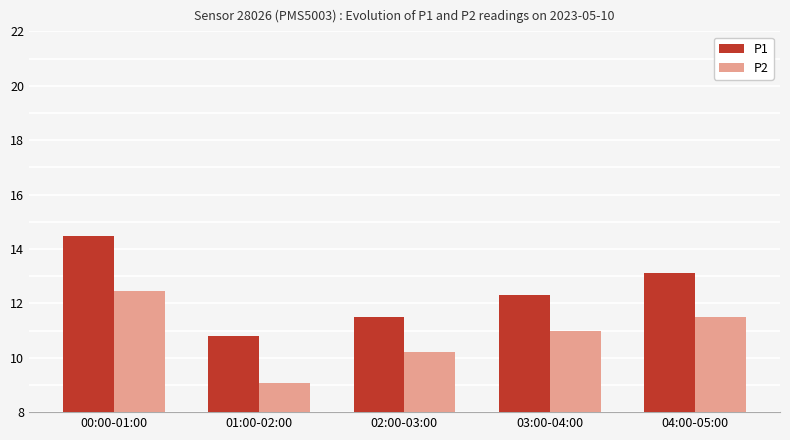

Which category has the highest value in the P1 series?

00:00-01:00